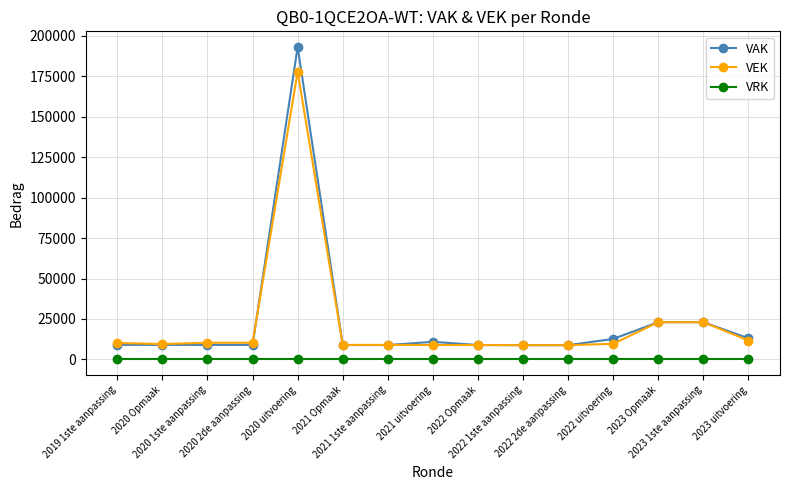

True or false: VRK and VAK cross at least once.

False